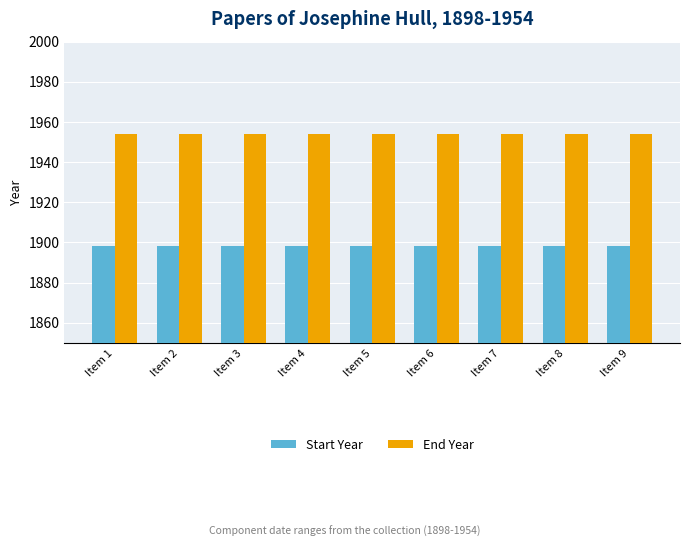

What is the spread (max minus min) of values at Item 5?

56